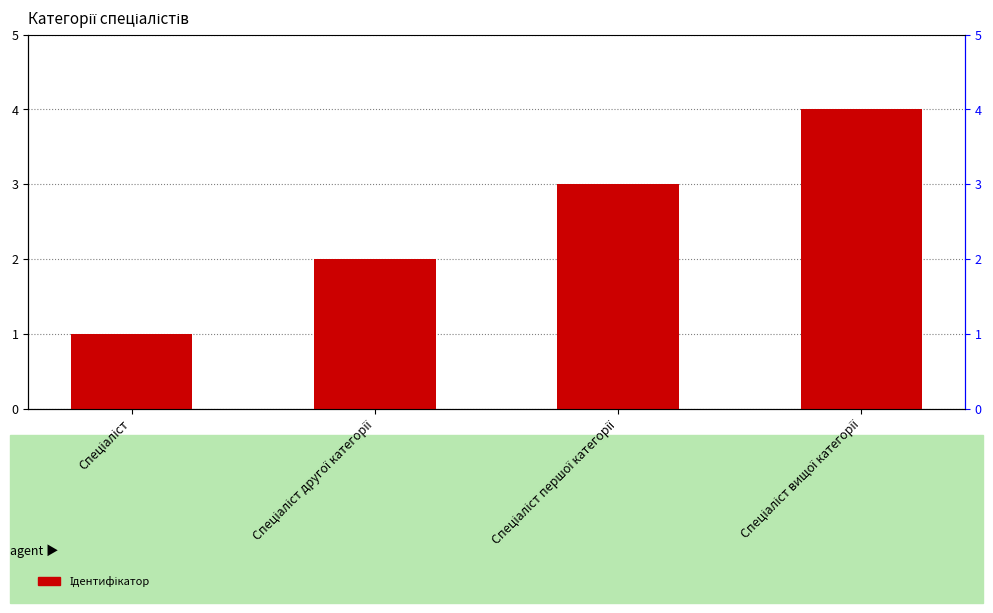

Are the bars horizontal?

No